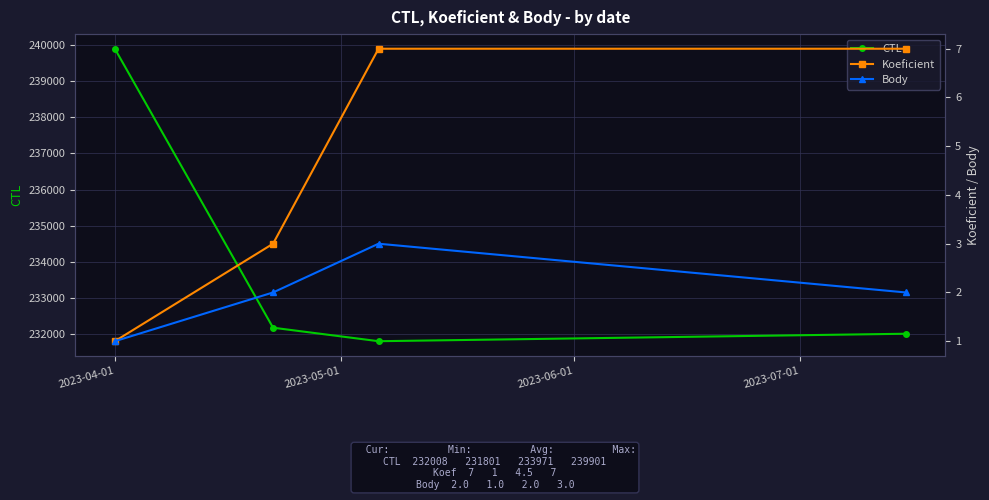

What is the spread (max minus min) of values at 2023-04-01?

239900